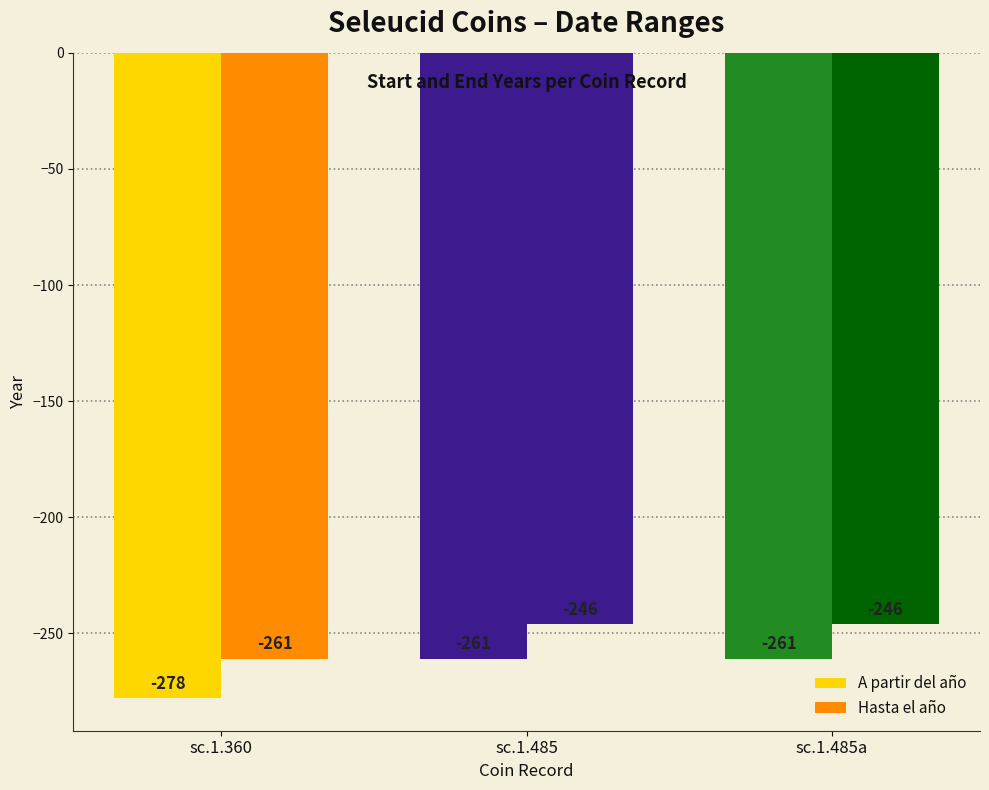

How many data points does each series have?

3